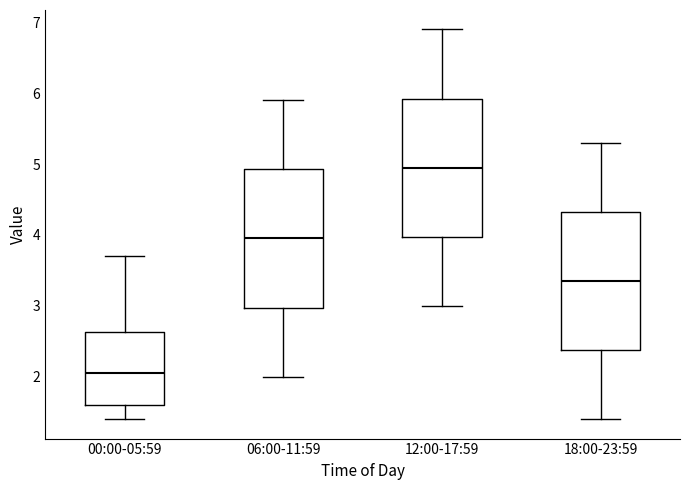

Which box has the lowest median line?

00:00-05:59